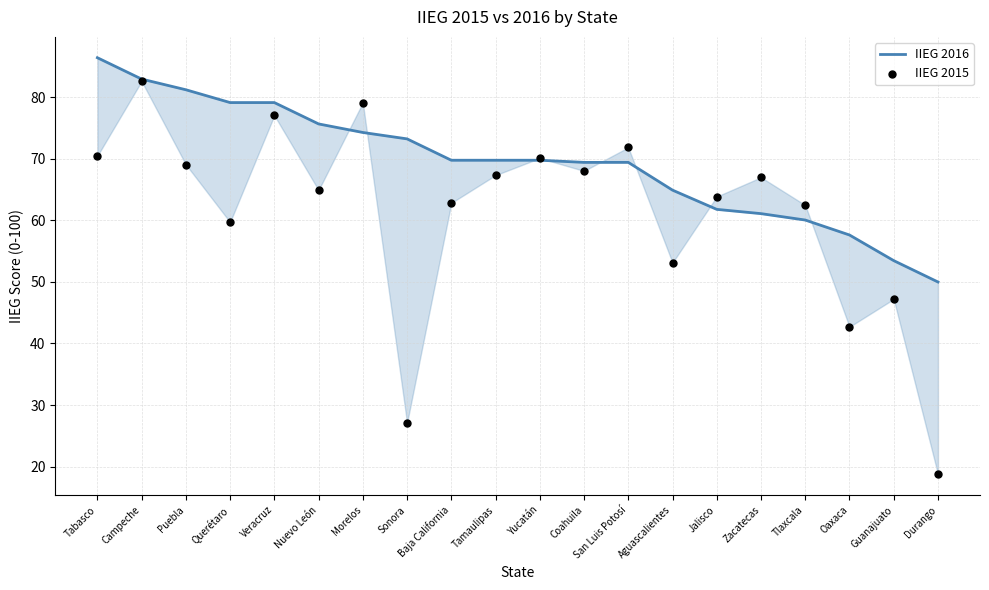

Which series has the largest total across all categories?

IIEG 2016